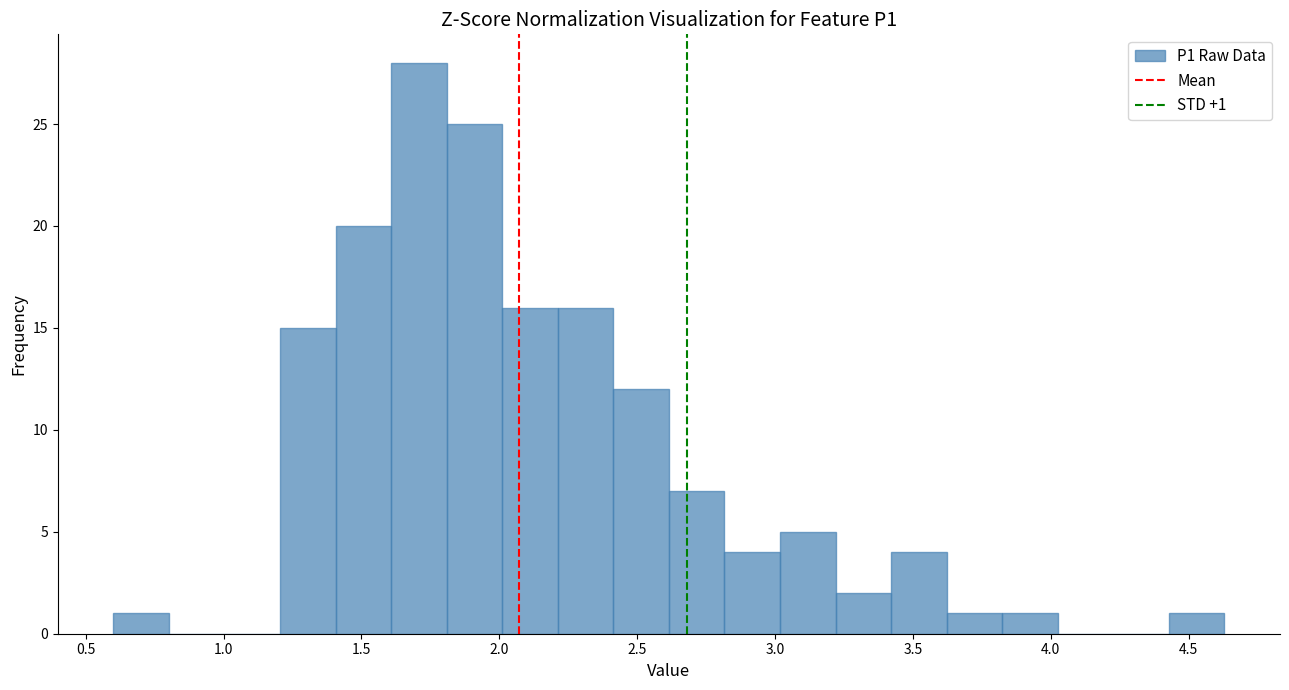

Over which range of the x-axis is the bar tallest?

1.60 to 1.80